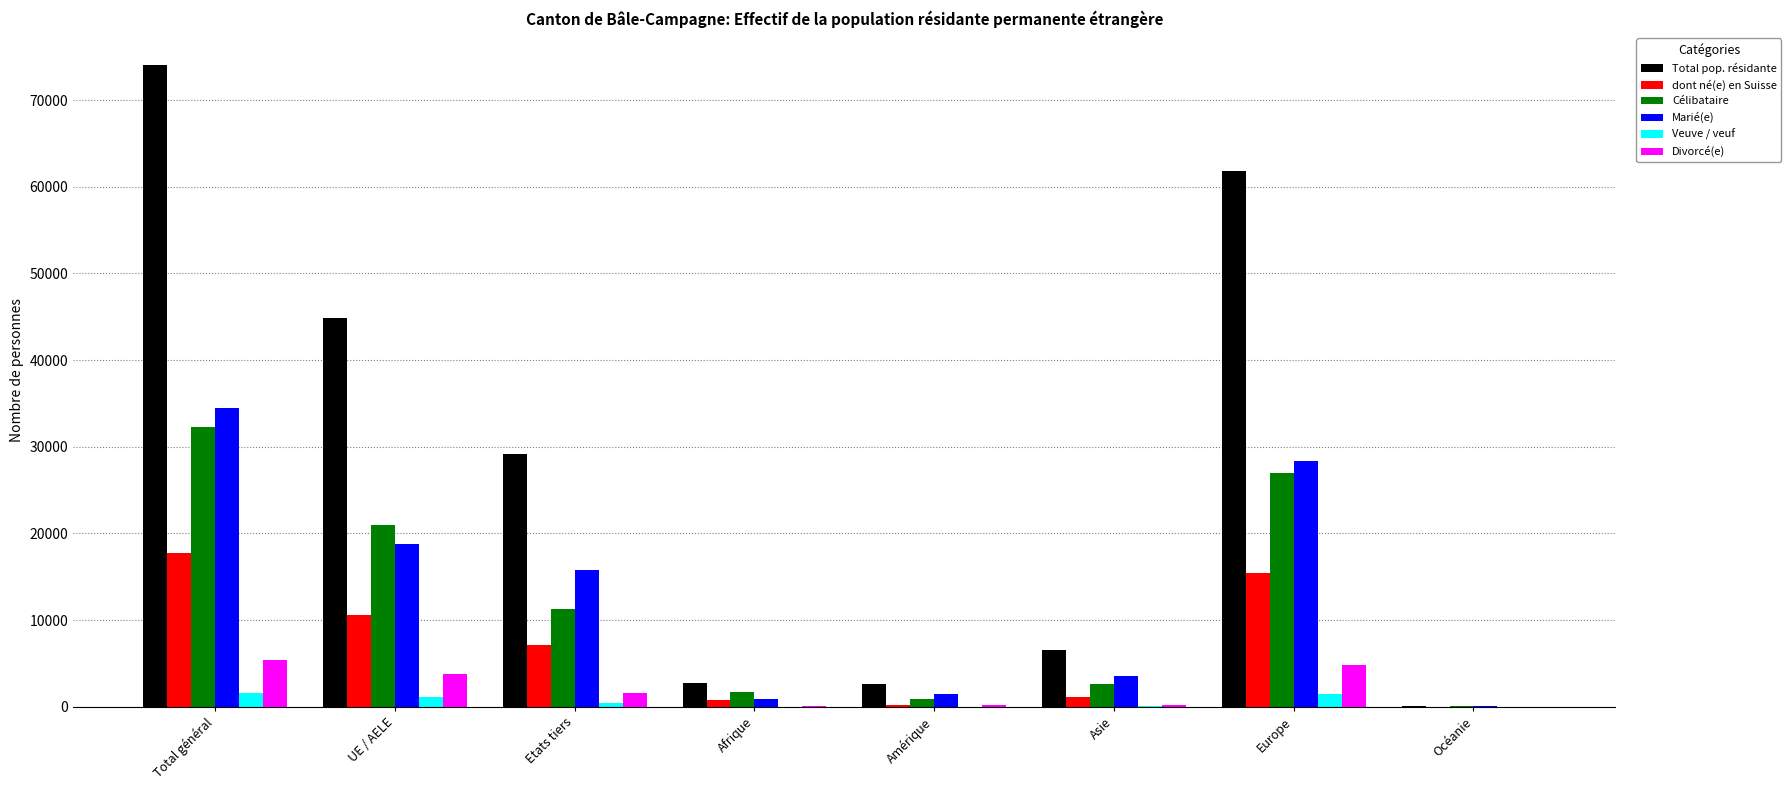

True or false: Célibataire has a value of 11260 at Etats tiers.

True